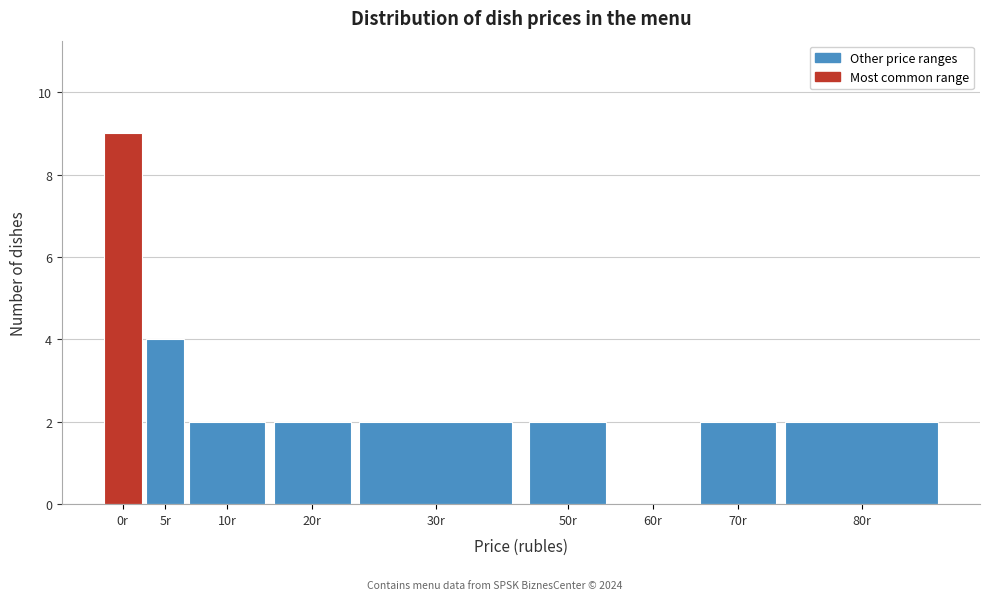

Reading right to left, extract all data points from this chart.

80r=2	70r=2	60r=0	50r=2	30r=2	20r=2	10r=2	5r=4	0r=9